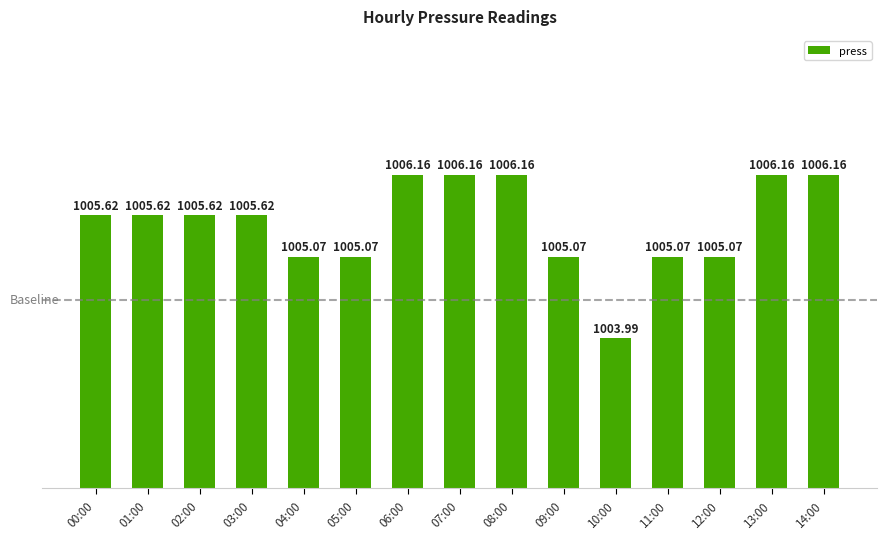

The value at 02:00 is 640.9. True or false?

False